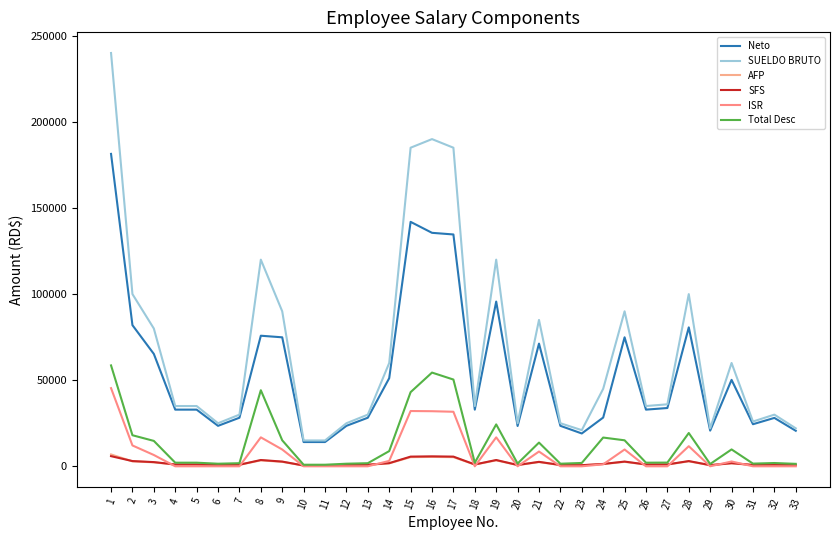

Where does the SFS series first go above 1064?

1